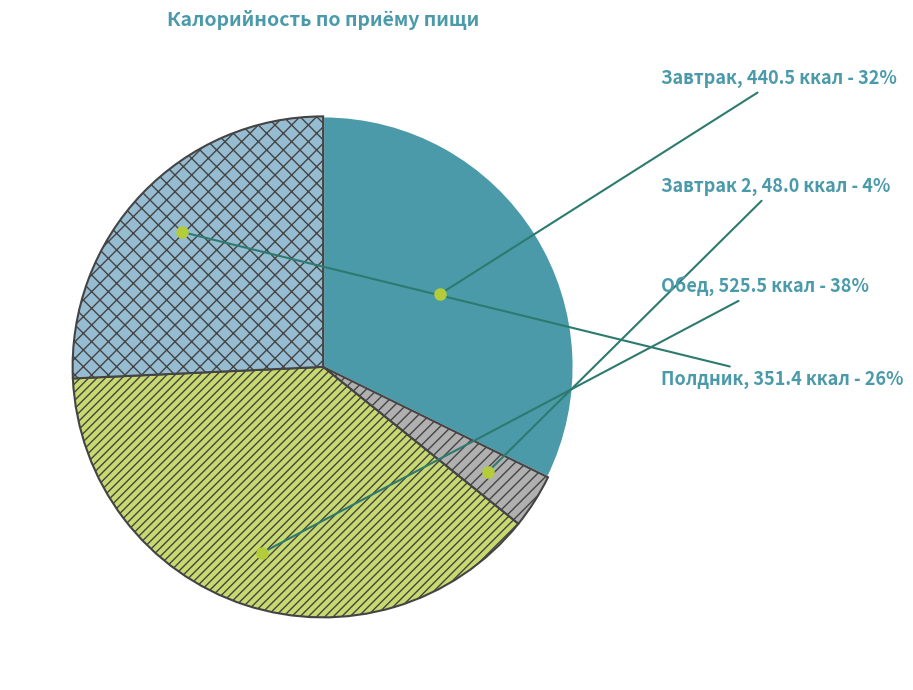

To the nearest percent, what is the average slice percentage?

25%